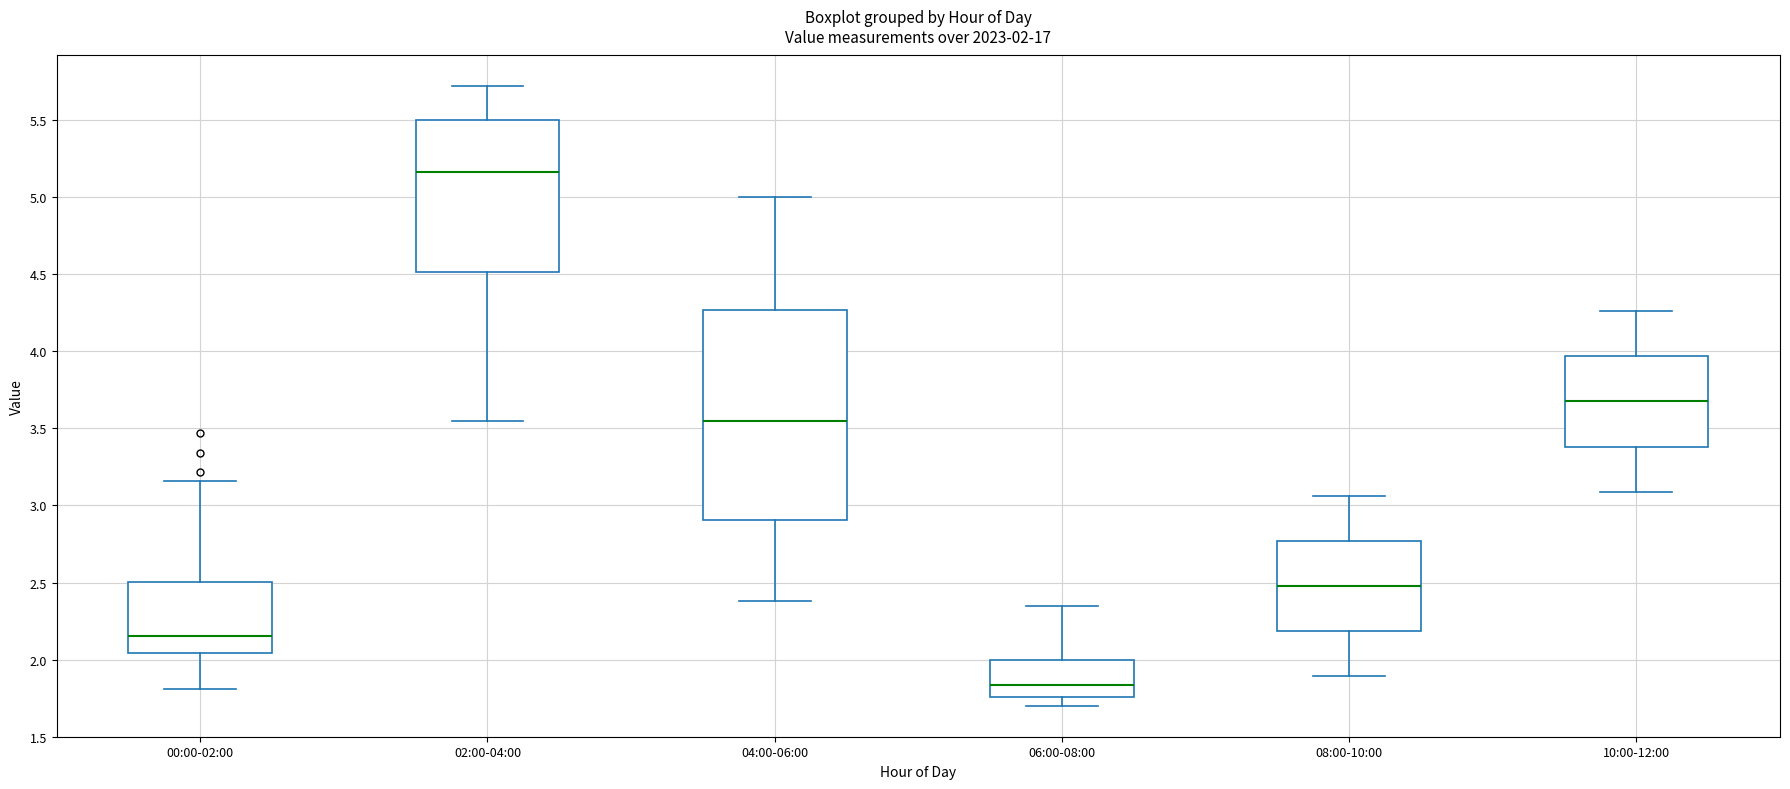

Which box is the tallest, from its lower edge to its upper edge?

04:00-06:00